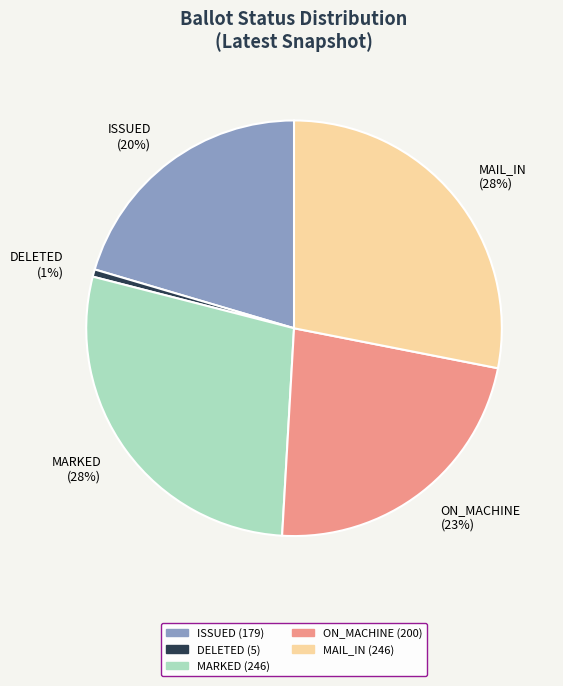

What percentage is the ISSUED (20%) slice, to the nearest percent?

20%